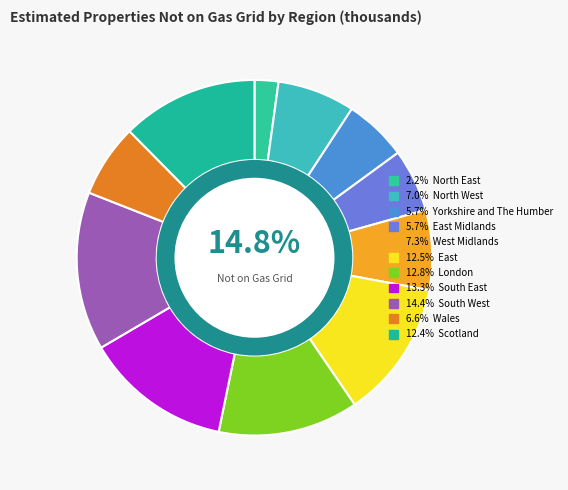

To the nearest percent, what is the combined percentage of East and East Midlands?

18%